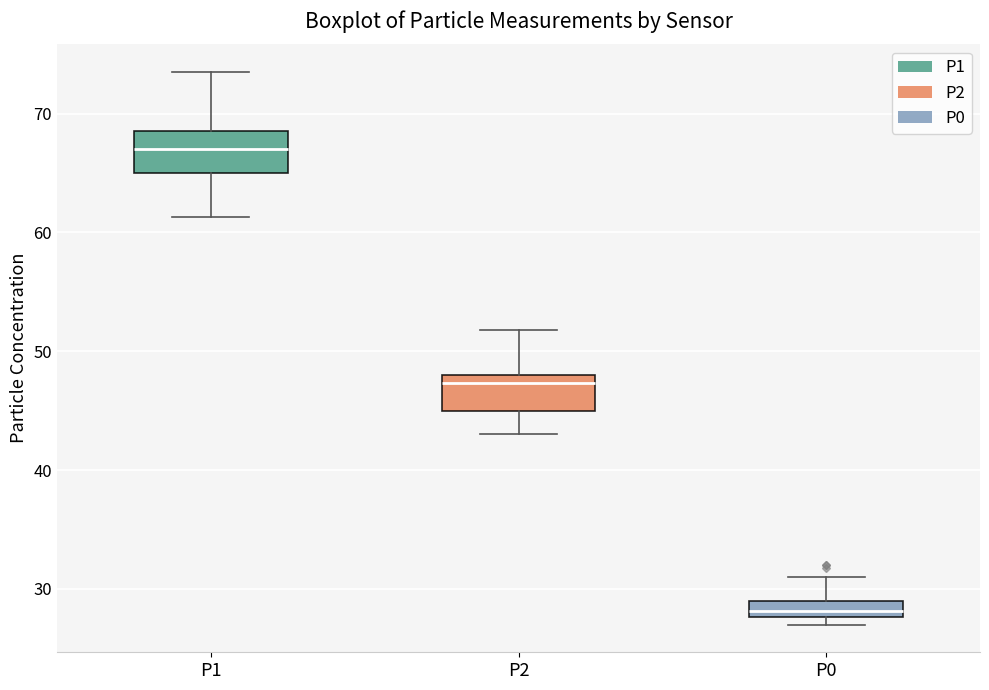

Where is the upper edge of the box for P0 on the y-axis? The values are not printed on the chart, so give them approximately, as read against the axis.

29